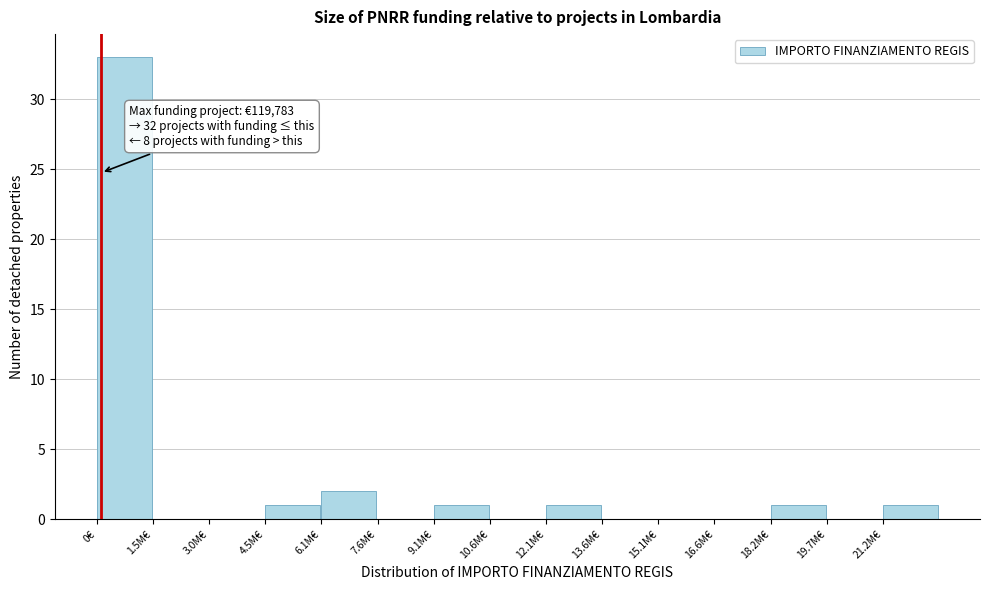

Reading left to right, extract all data points from this chart.

0€=33	1.5M€=0	3.0M€=0	4.5M€=1	6.1M€=2	7.6M€=0	9.1M€=1	10.6M€=0	12.1M€=1	13.6M€=0	15.1M€=0	16.6M€=0	18.2M€=1	19.7M€=0	21.2M€=1